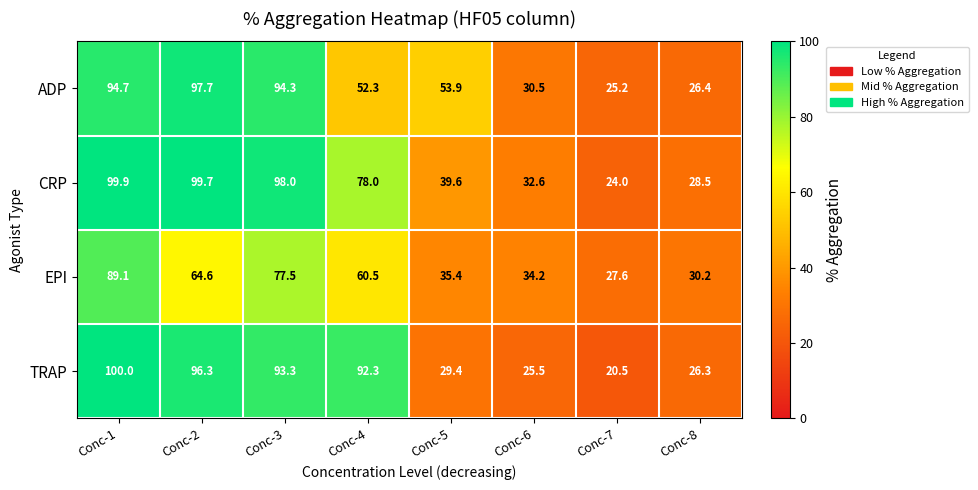

The value of TRAP at Conc-5 is 29.4. True or false?

True